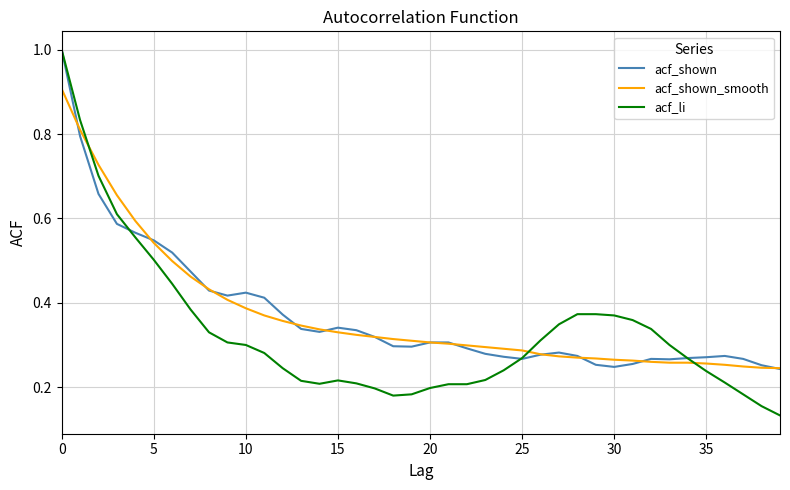

Which series has the largest range (max minus min)?

acf_li